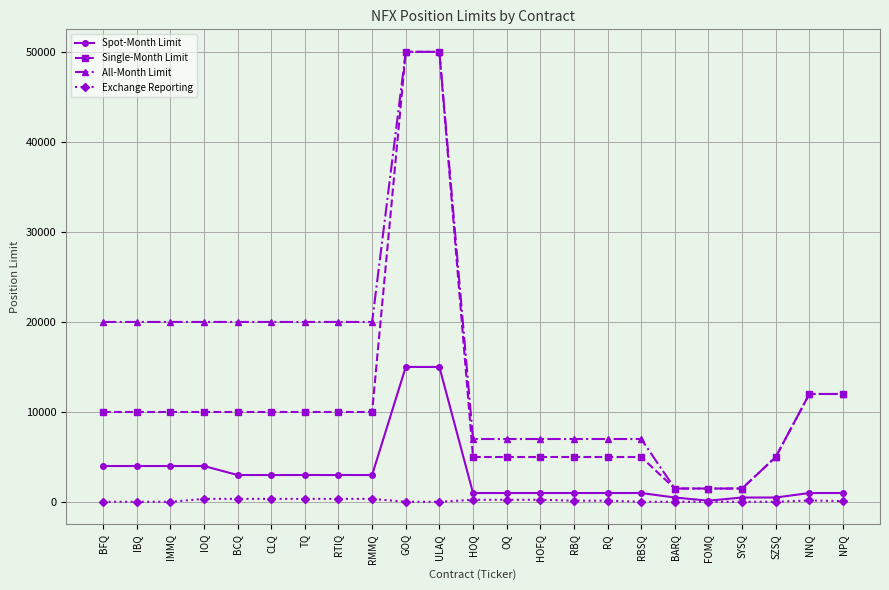

The Spot-Month Limit series shows 8307 at GOQ. True or false?

False